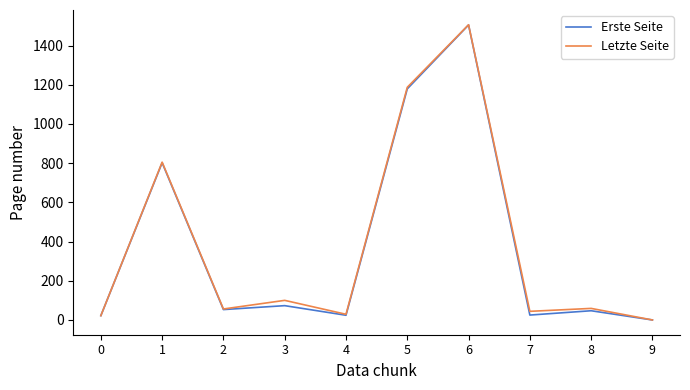

At which category is the sum across all series the highest?

6